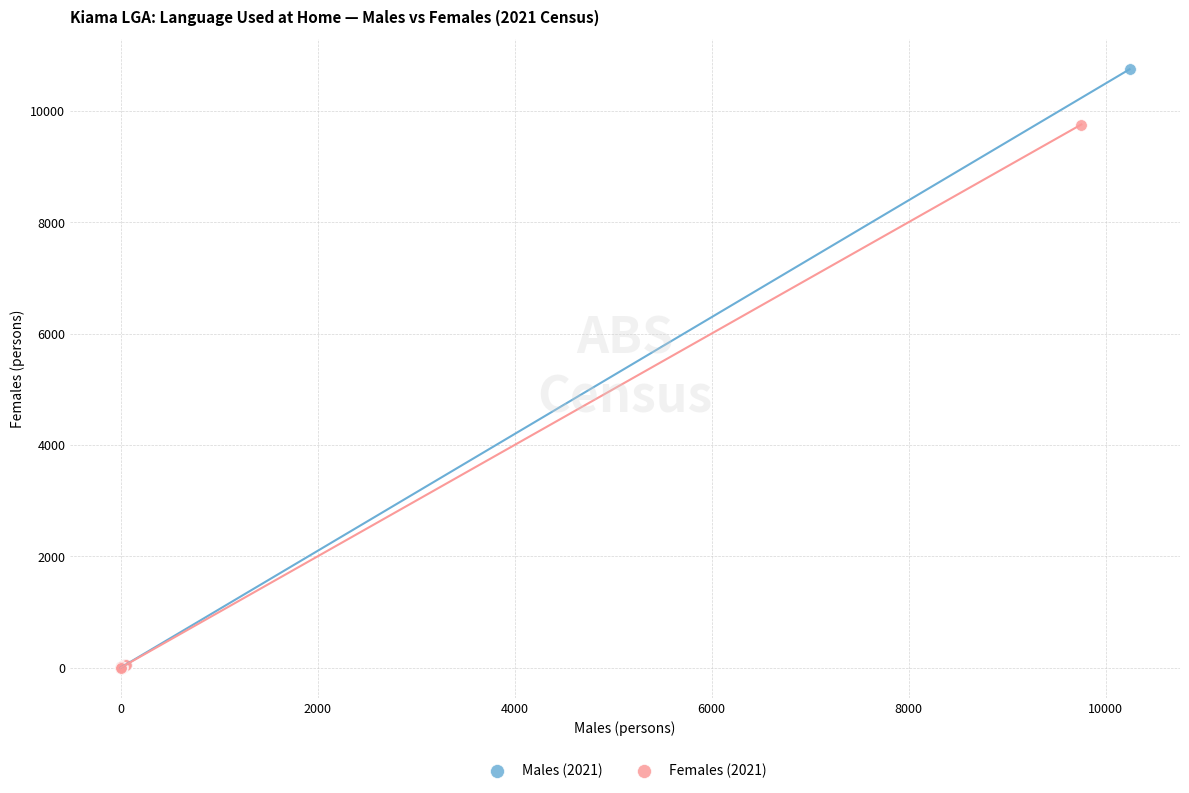

Which series reaches the maximum Y coordinate?

Males (2021)